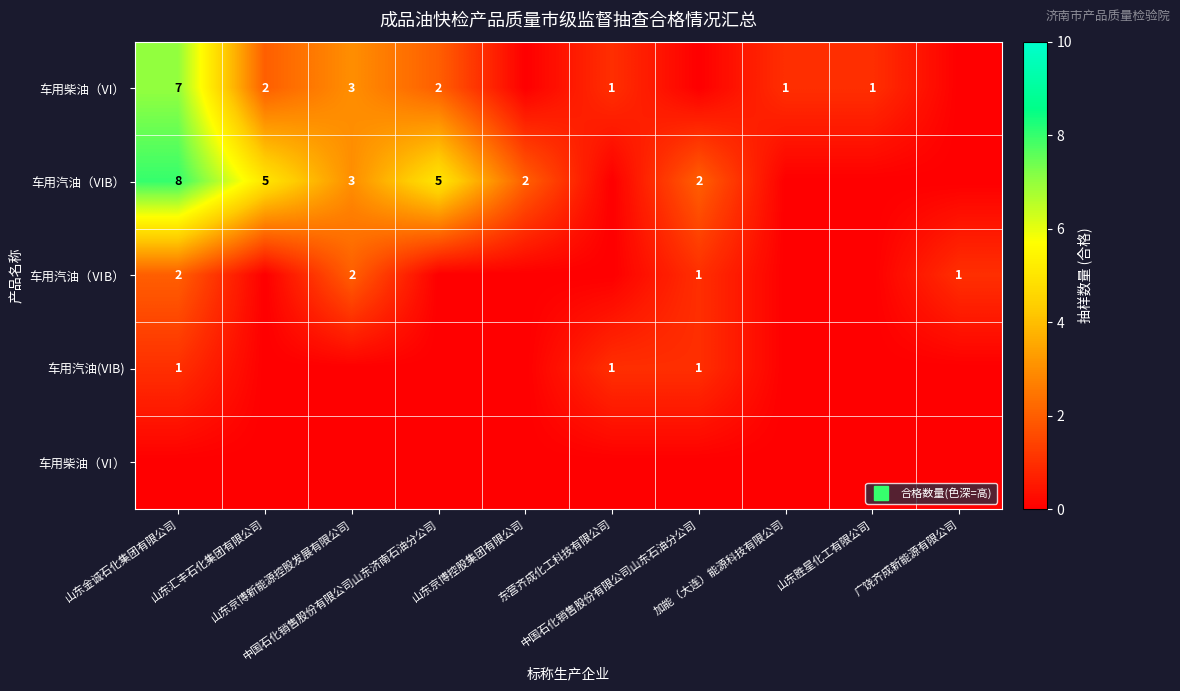

What is the difference between the highest and lowest values at 广饶齐成新能源有限公司?

1